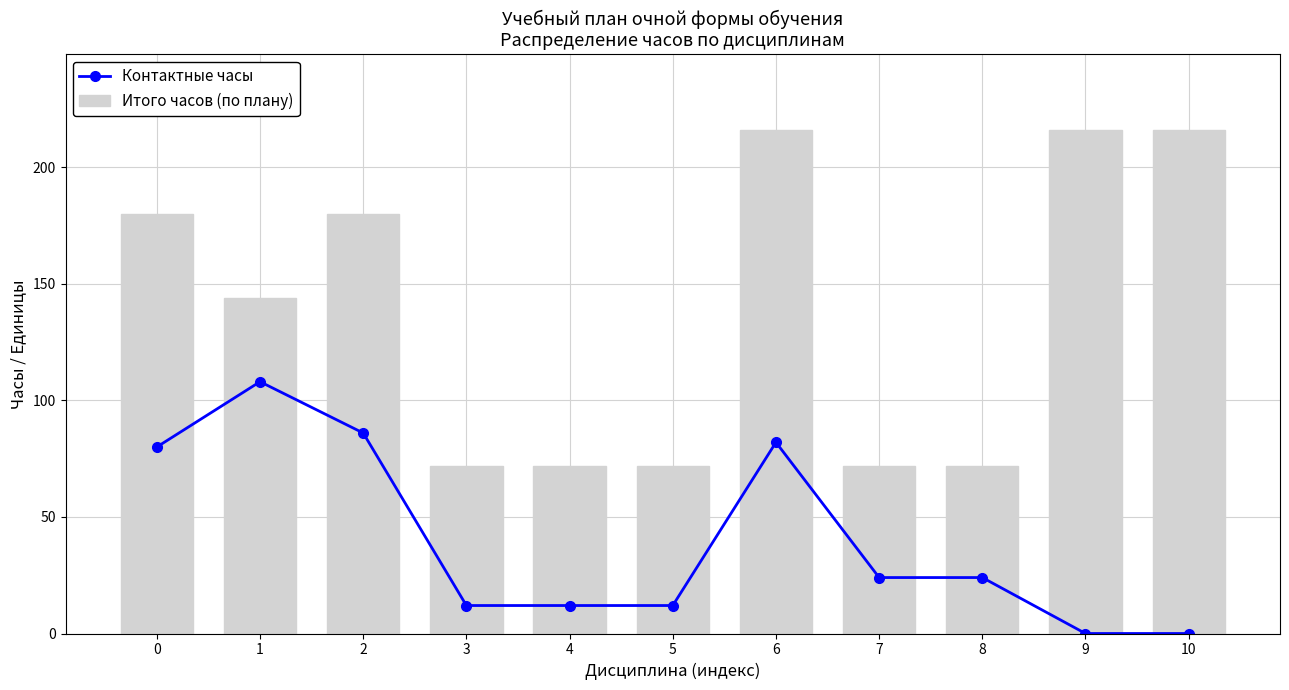

What is the sum of all Контактные часы values?

440